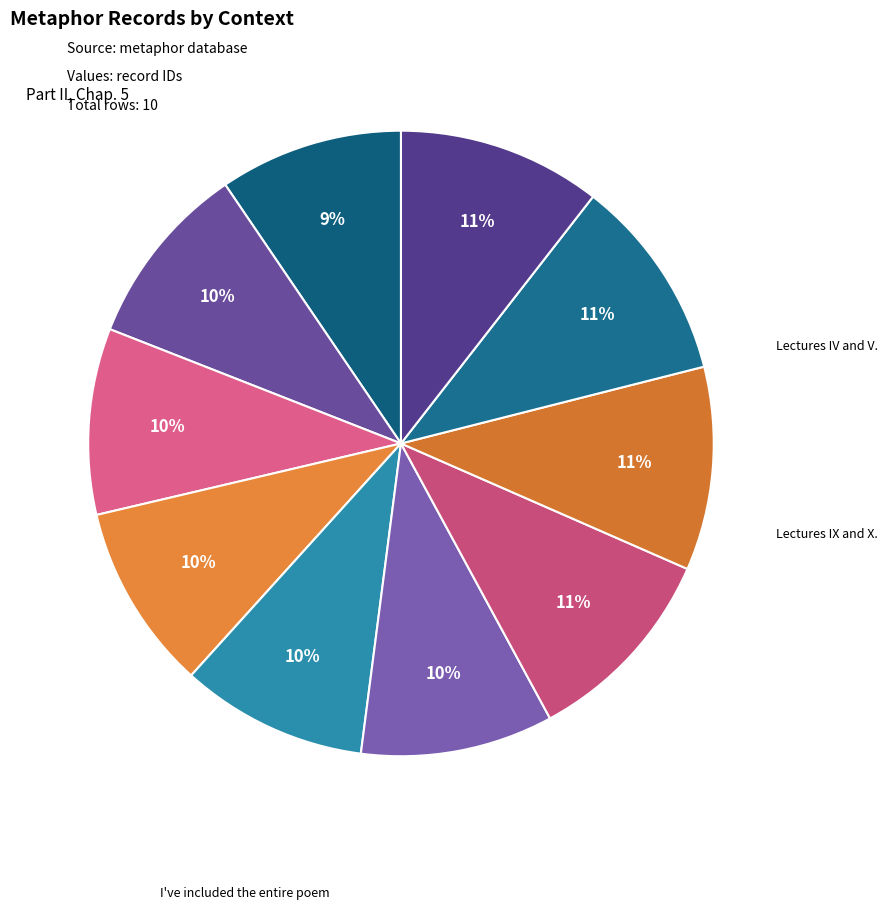

Count the number of slices in the pie.

10